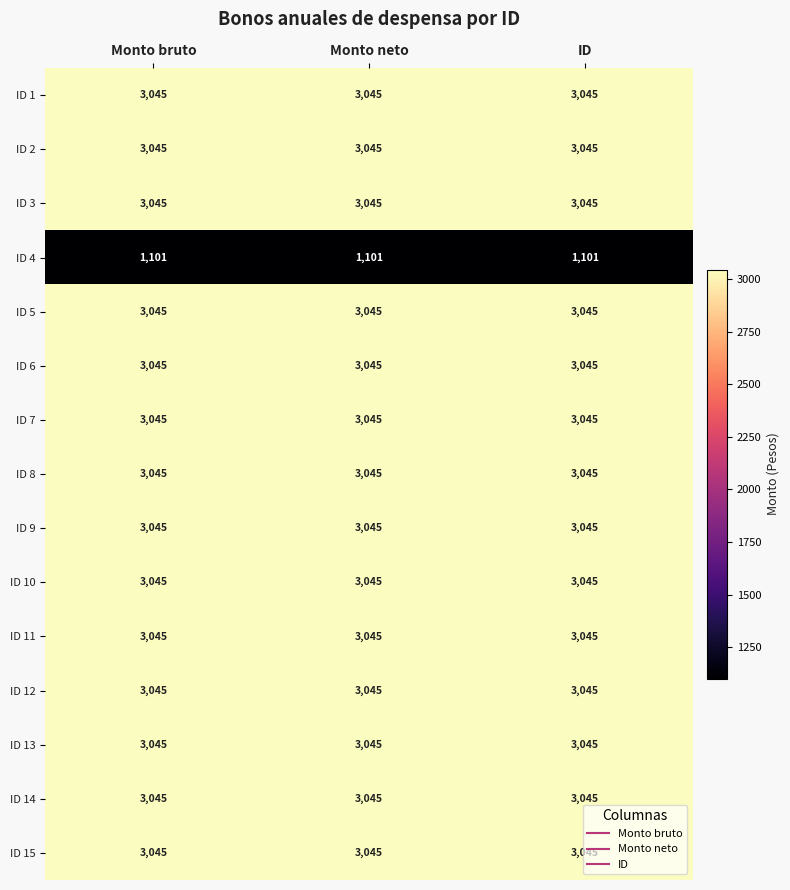

What is the approximate value of ID 14 at ID?

3045